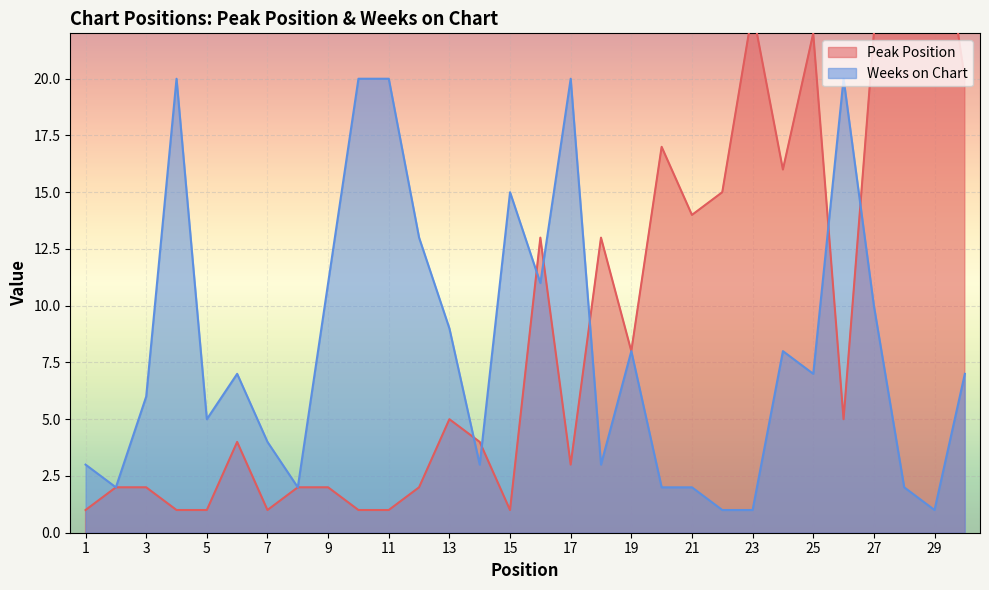

What are all the series names shown in the legend?

Peak Position, Weeks on Chart